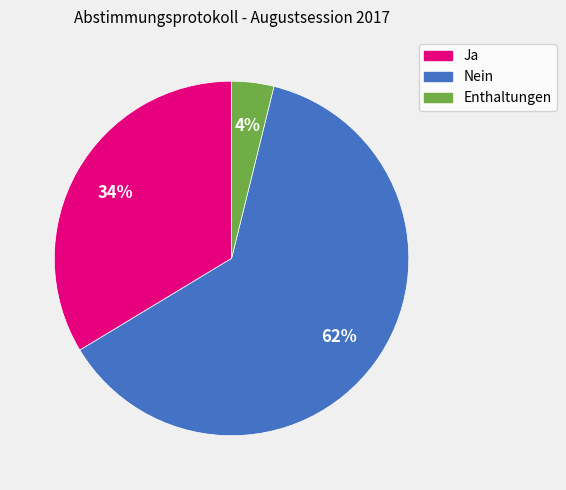

To the nearest percent, what is the average slice percentage?

33%